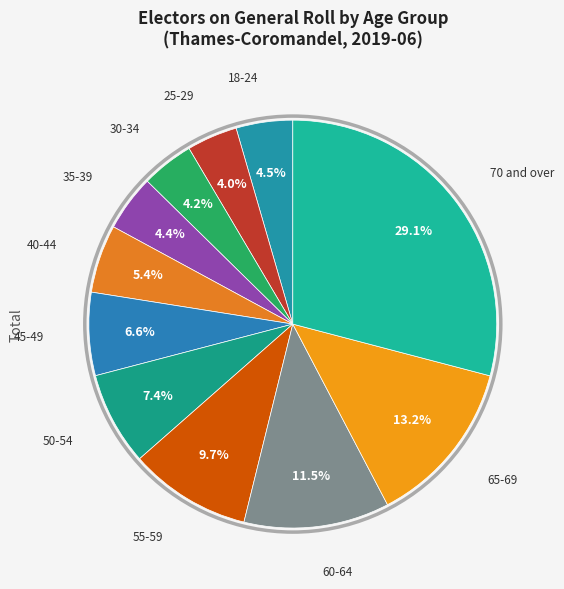

How many segments does this pie chart have?

11